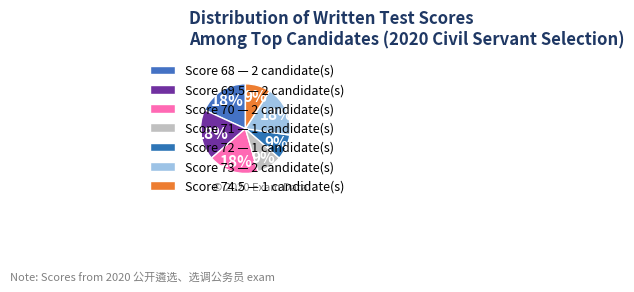

Is there any slice that represents more than half of the pie?

No